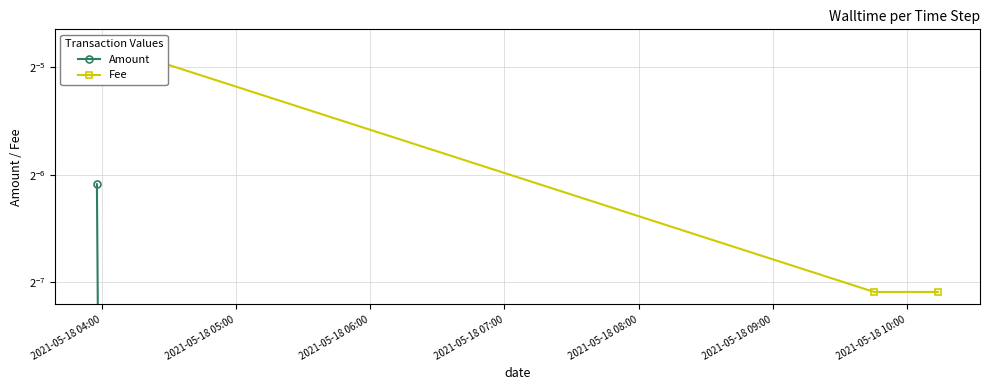

Does the chart display data point markers on the line(s)?

Yes